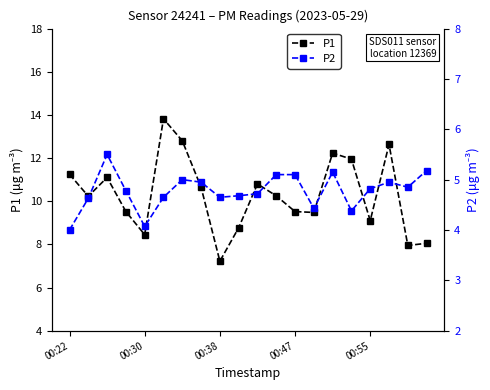

What is the difference between the maximum and minimum values in the P1 series?

6.6